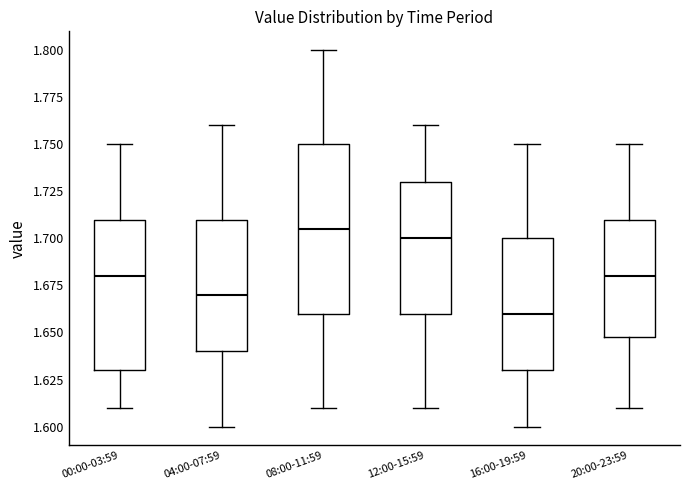

Reading left to right, read every box against the y-axis: the position of its median line, the range the box covers, and the ends of its whiskers. The values are not printed on the chart, so give them approximately, as read against the axis.

00:00-03:59: median 1.680, box 1.630 to 1.710, whiskers 1.610 to 1.750
04:00-07:59: median 1.670, box 1.640 to 1.710, whiskers 1.600 to 1.760
08:00-11:59: median 1.705, box 1.660 to 1.750, whiskers 1.610 to 1.800
12:00-15:59: median 1.700, box 1.660 to 1.730, whiskers 1.610 to 1.760
16:00-19:59: median 1.660, box 1.630 to 1.700, whiskers 1.600 to 1.750
20:00-23:59: median 1.680, box 1.650 to 1.710, whiskers 1.610 to 1.750